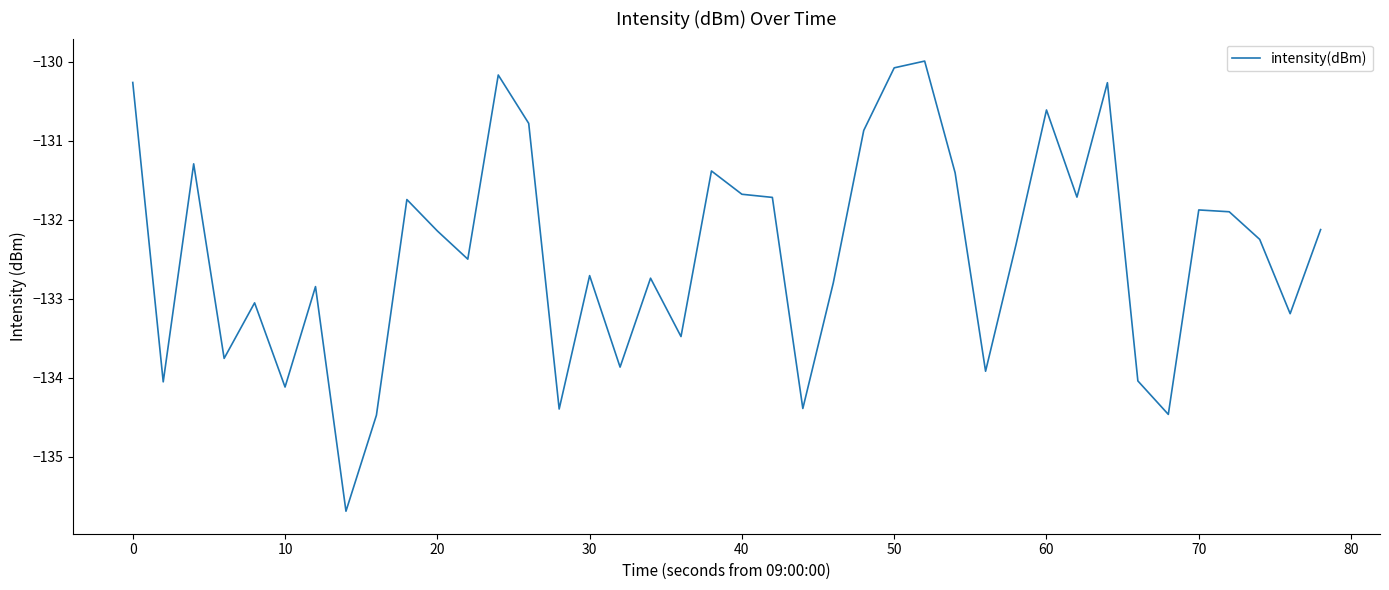

Count the number of values greater than -132.

17